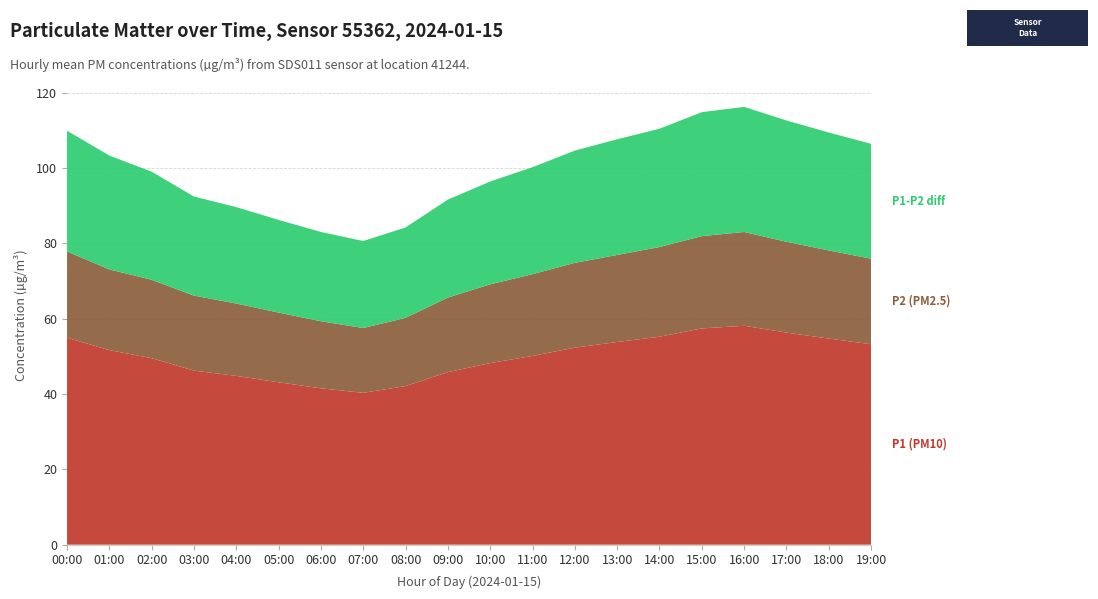

Reading left to right, transcribe all the data shown in this chart.

P1 (PM10): 54.9	51.6	49.5	46.2	44.8	43.1	41.5	40.3	42.1	45.8	48.2	50.1	52.3	53.8	55.2	57.4	58.1	56.3	54.7	53.2
P2 (PM2.5): 22.9	21.4	20.8	19.9	19.2	18.5	17.8	17.2	18.1	19.8	20.9	21.7	22.5	23.1	23.8	24.5	24.9	24.1	23.4	22.7
P1-P2 diff: 32.0	30.2	28.7	26.3	25.6	24.6	23.7	23.1	24.0	26.0	27.3	28.4	29.8	30.7	31.4	32.9	33.2	32.2	31.3	30.5